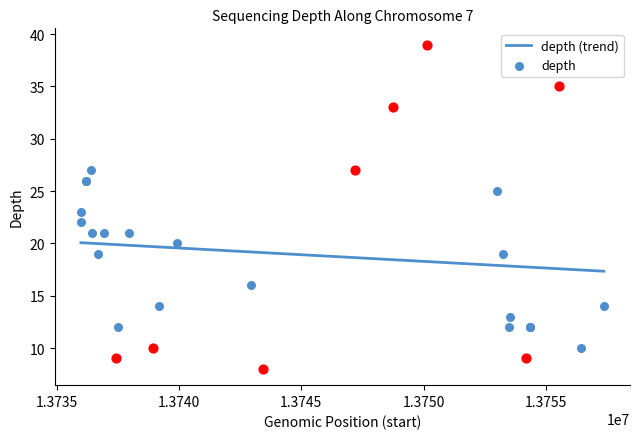

What is the maximum value for depth (trend)?

20.1